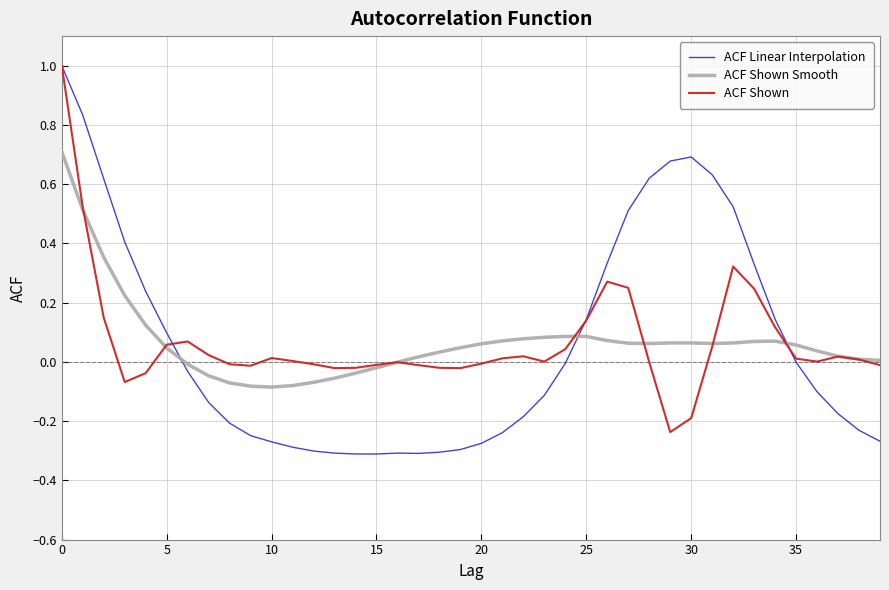

What is the maximum value shown in the chart?

1.0